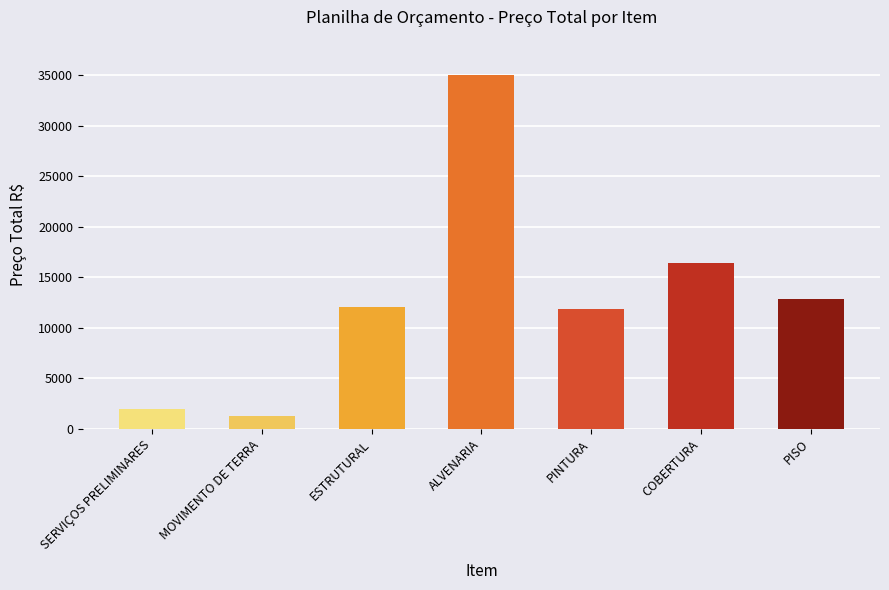

Reading left to right, what are all the values shown in this chart?

SERVIÇOS PRELIMINARES=1934.5	MOVIMENTO DE TERRA=1242.3	ESTRUTURAL=12071.4	ALVENARIA=34995.2	PINTURA=11861.3	COBERTURA=16418.5	PISO=12845.0